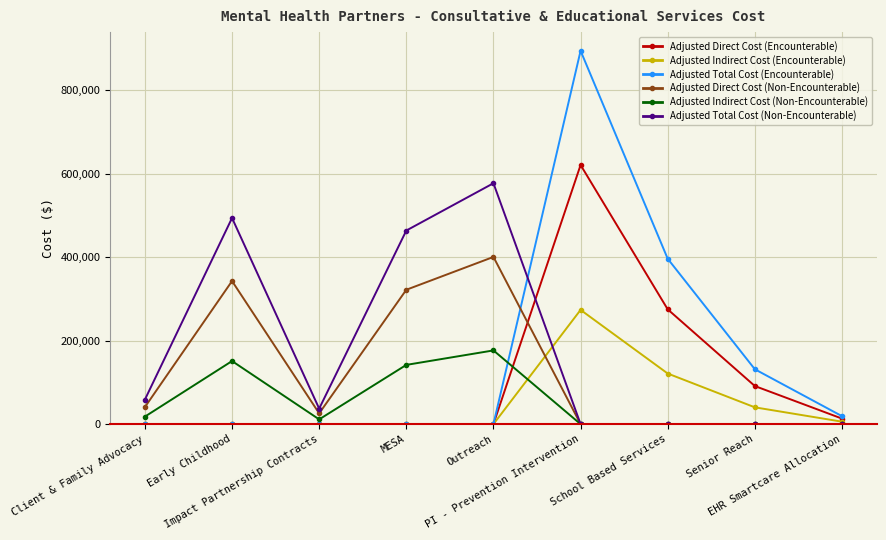

The value of Adjusted Indirect Cost (Non-Encounterable) at Impact Partnership Contracts is 11361.8. True or false?

True